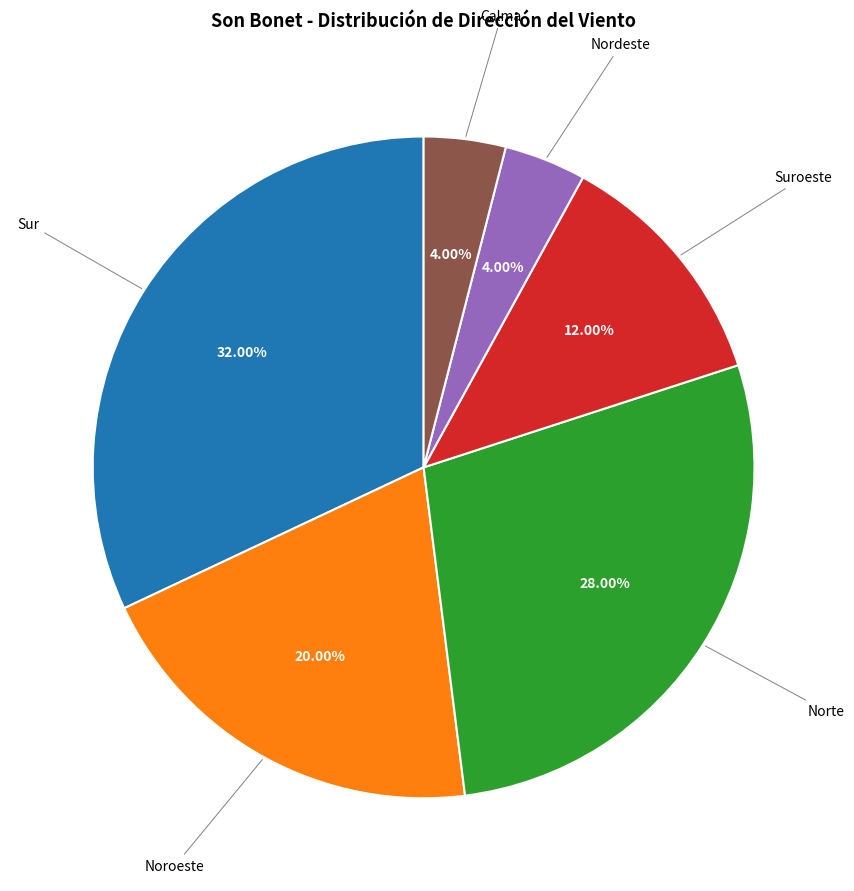

Is there a majority slice in this chart?

No